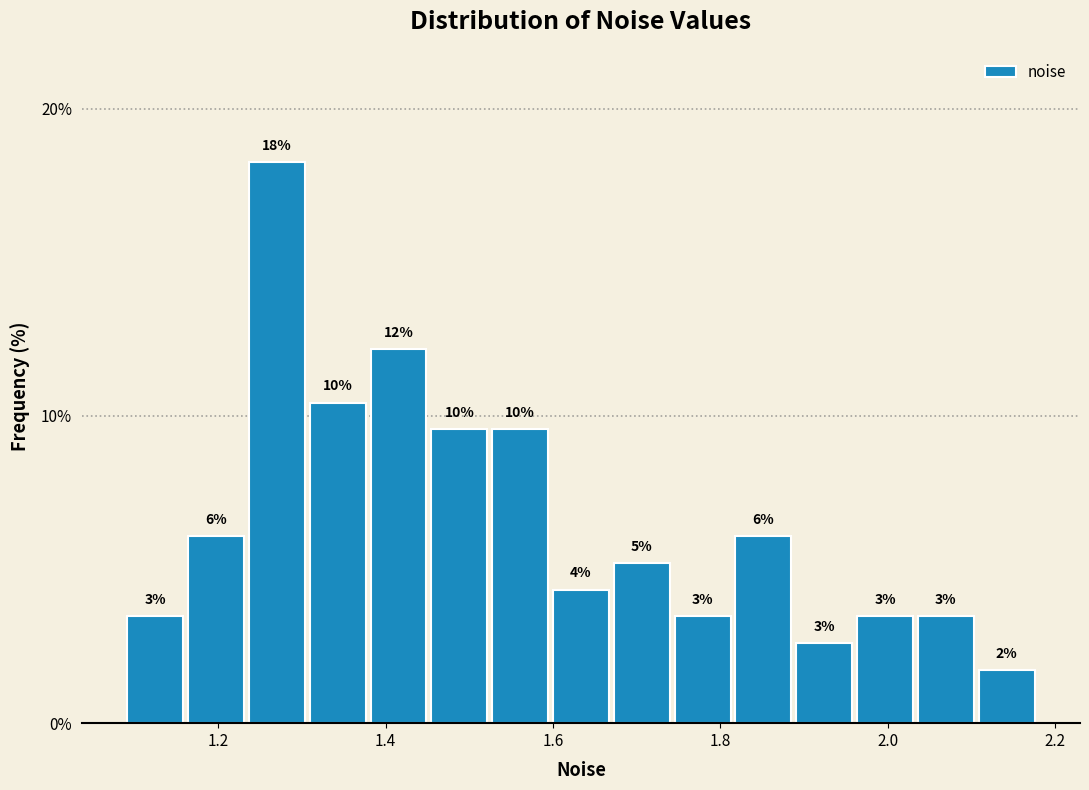

Around what value on the x-axis is the tallest bar? Give the approximate position of its centre, as read against the axis.

1.28